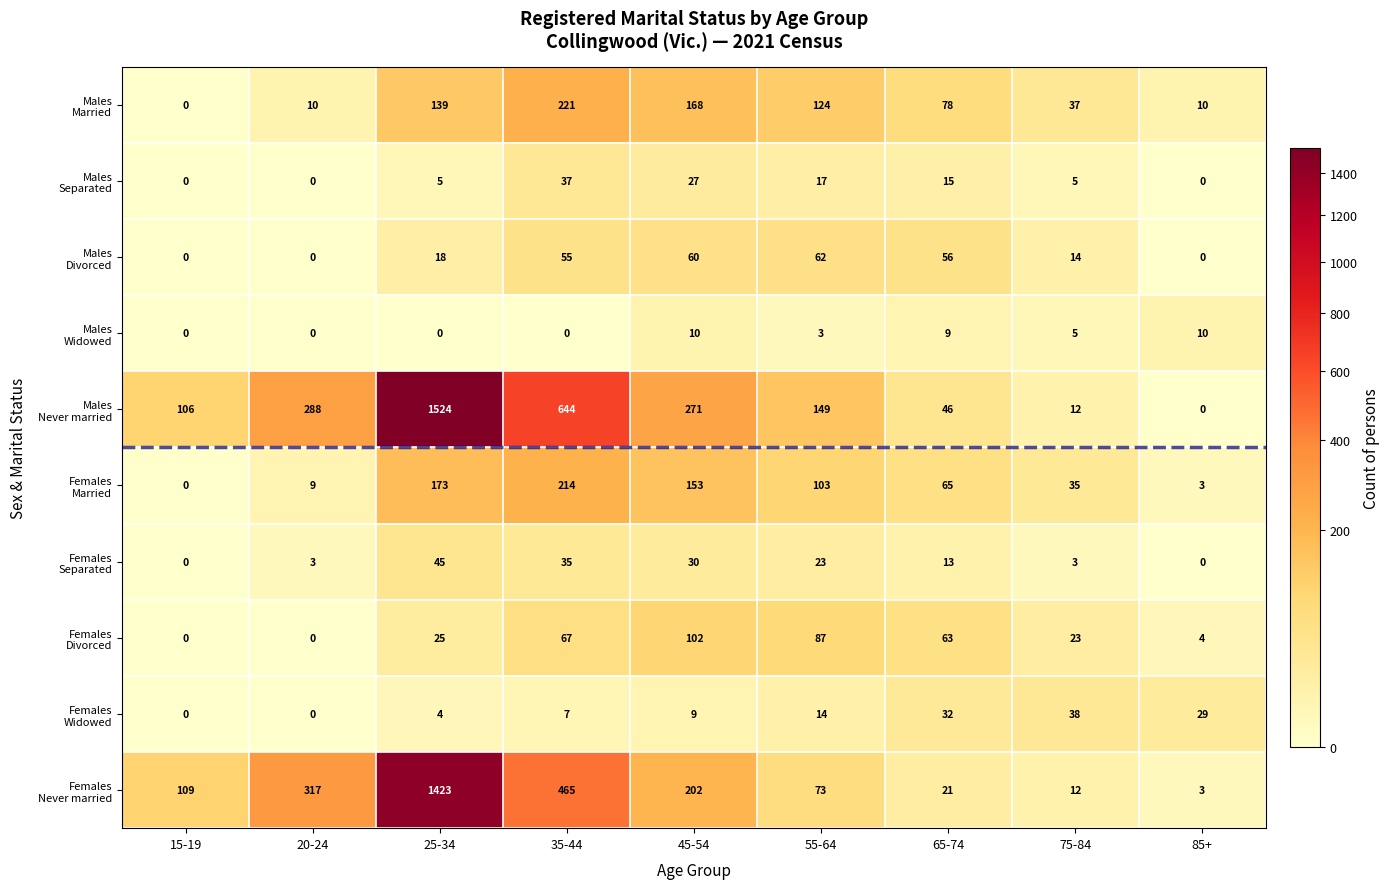

At which category is the sum across all series the highest?

25-34